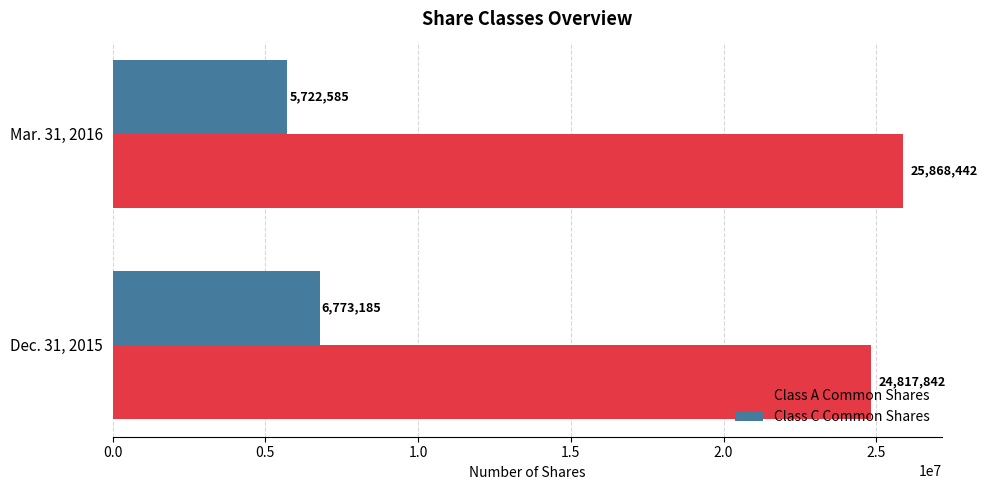

What is the spread (max minus min) of values at Dec. 31, 2015?

18044657